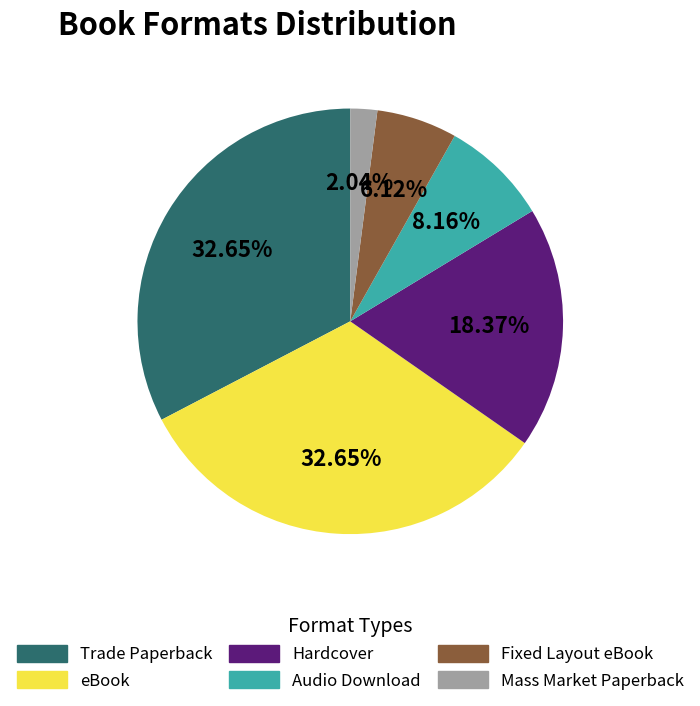

How many slices are in this pie chart?

6